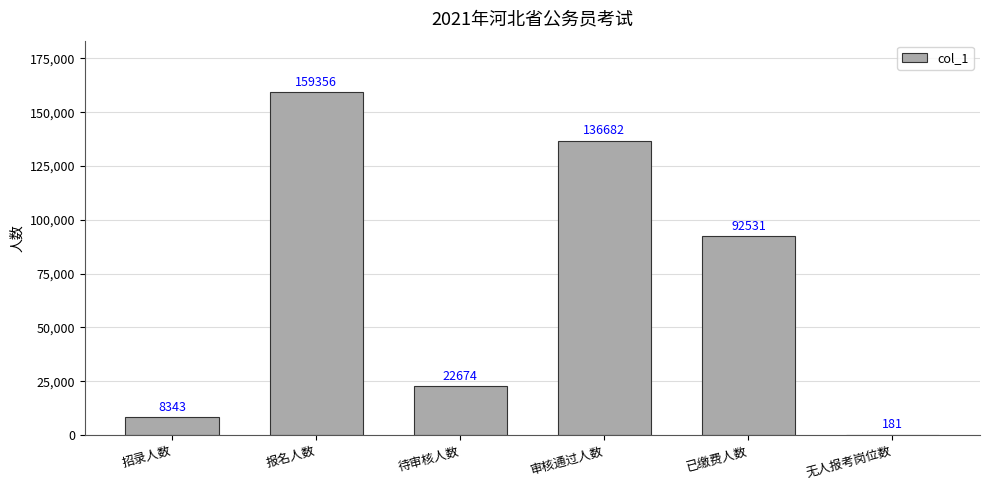

What is the greatest value displayed?

159356